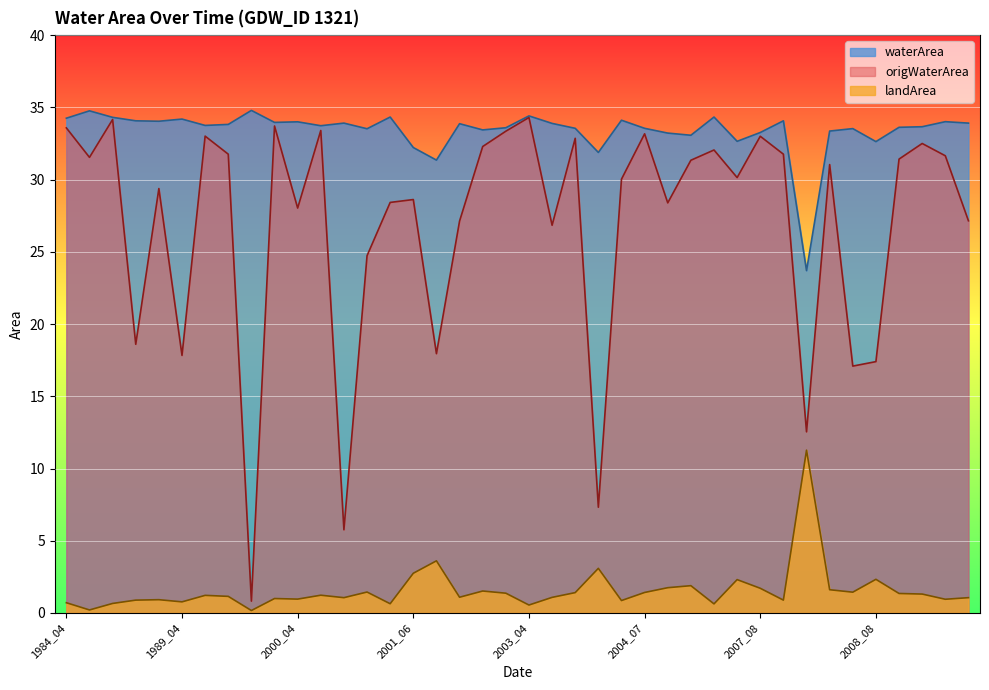

In origWaterArea, how many points are lower than both neighbors (excluding endpoints)?

13